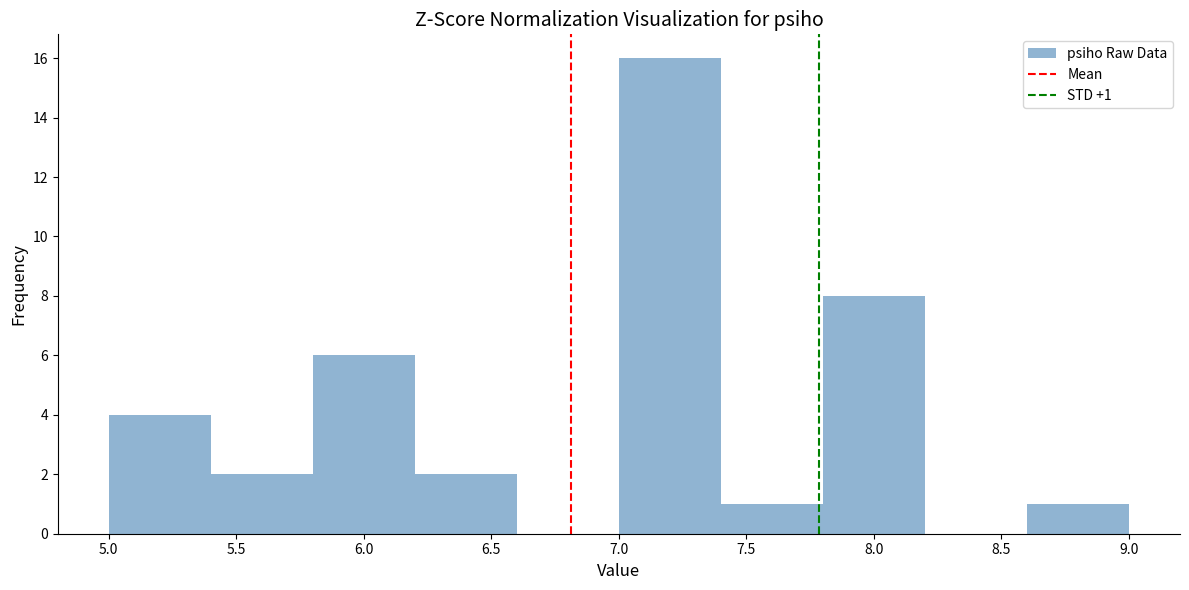

Which range on the x-axis has the tallest bar?

7.0 to 7.4